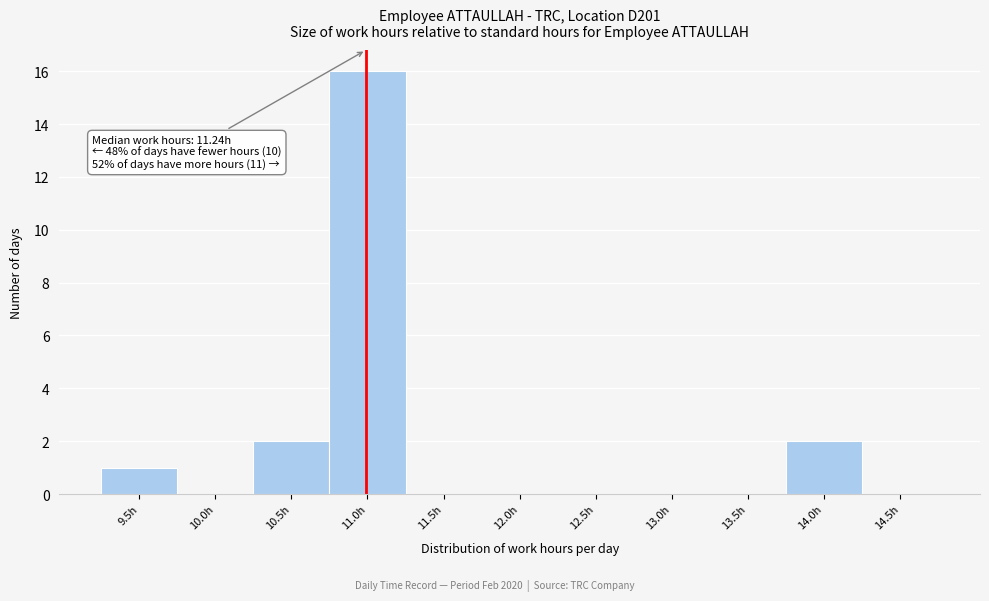

Reading right to left, list all the values displayed in this chart.

14.5h=0	14.0h=2	13.5h=0	13.0h=0	12.5h=0	12.0h=0	11.5h=0	11.0h=16	10.5h=2	10.0h=0	9.5h=1